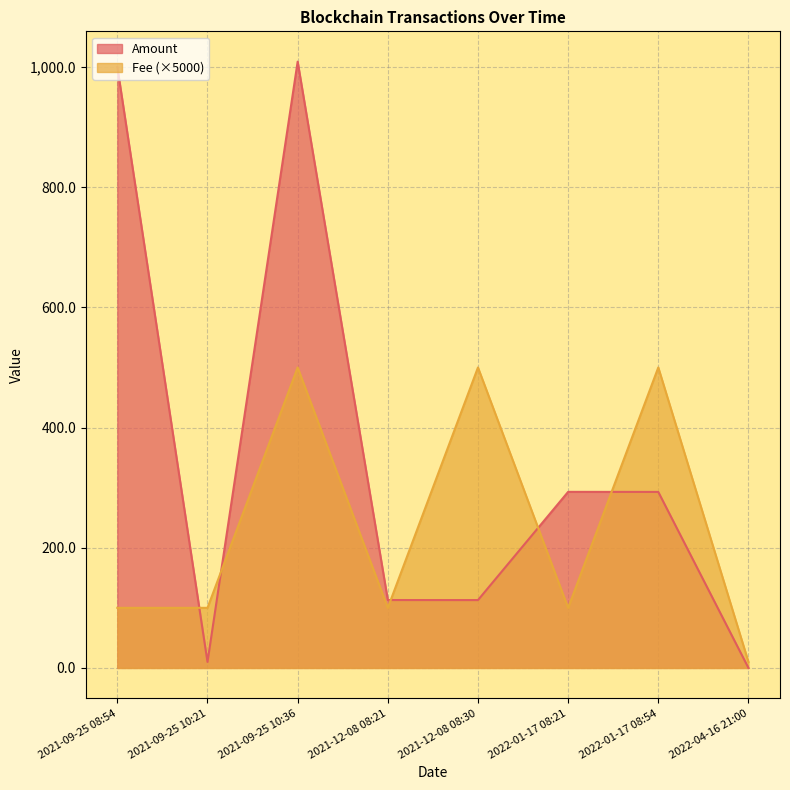

List the series in order of their overall mean, lowest first.

Fee (×5000), Amount